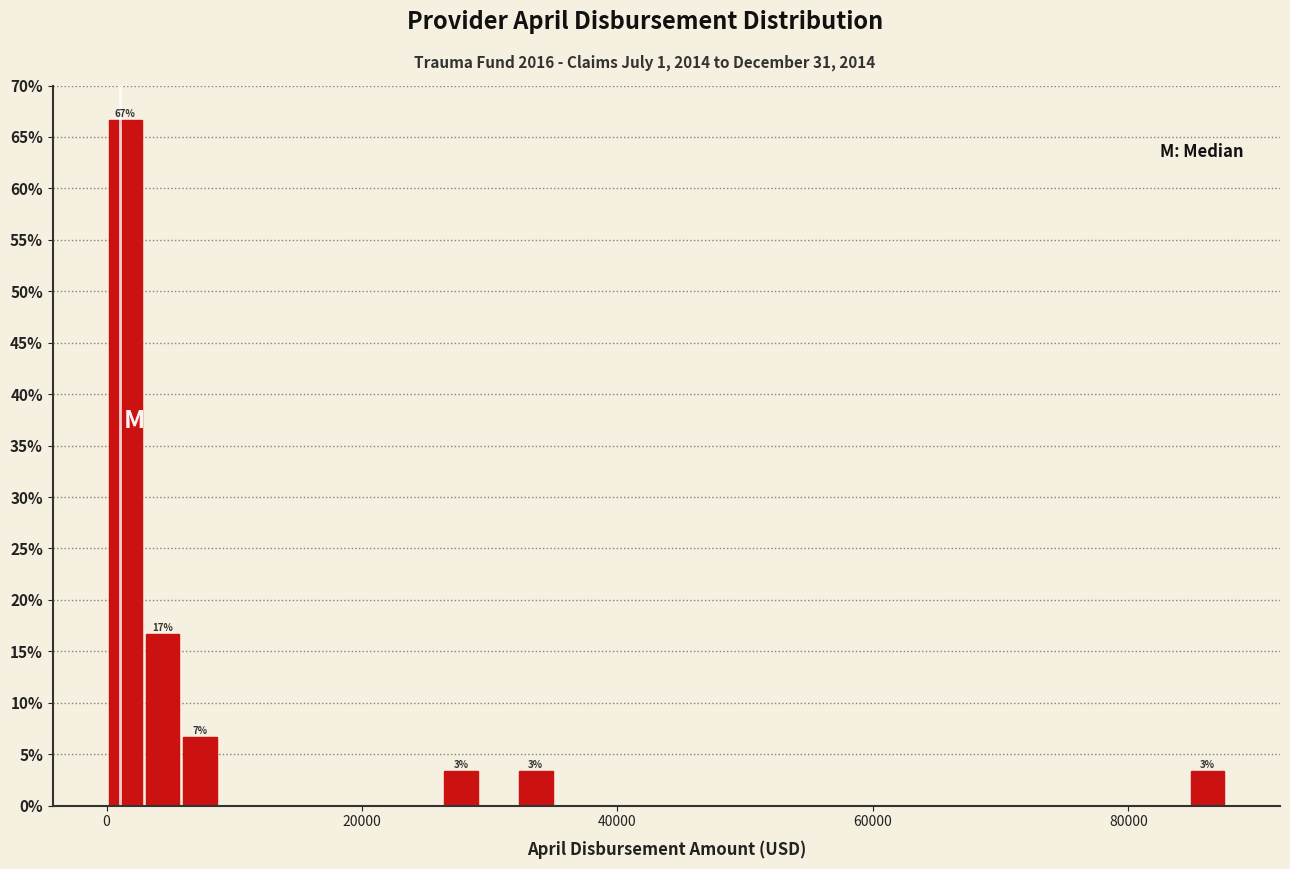

Read against the x-axis, roughly where is the centre of the tallest bar?

2000